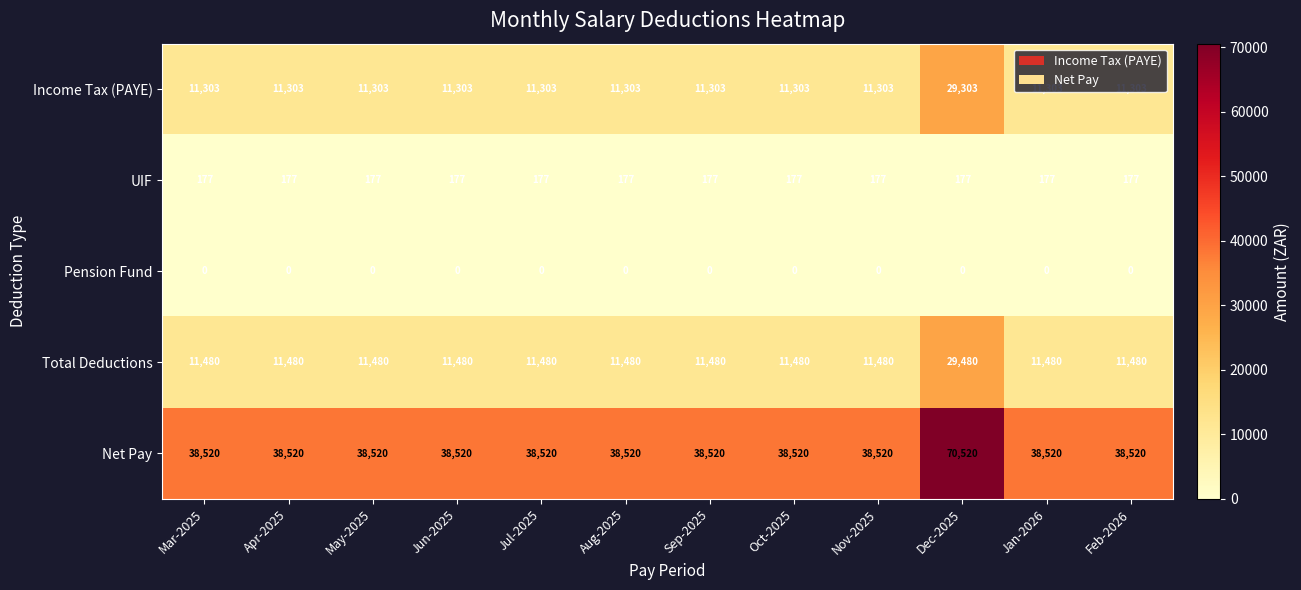

Is it true that Total Deductions equals 11480 at Jul-2025?

True